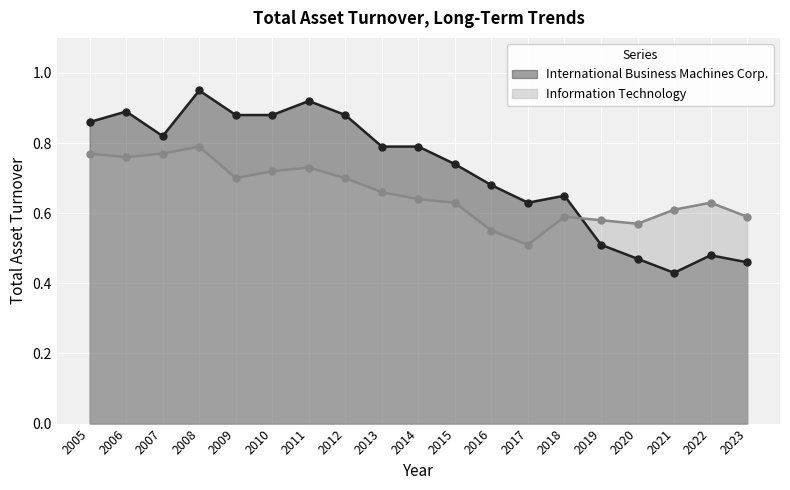

Which label corresponds to the smallest value in the chart?

2021